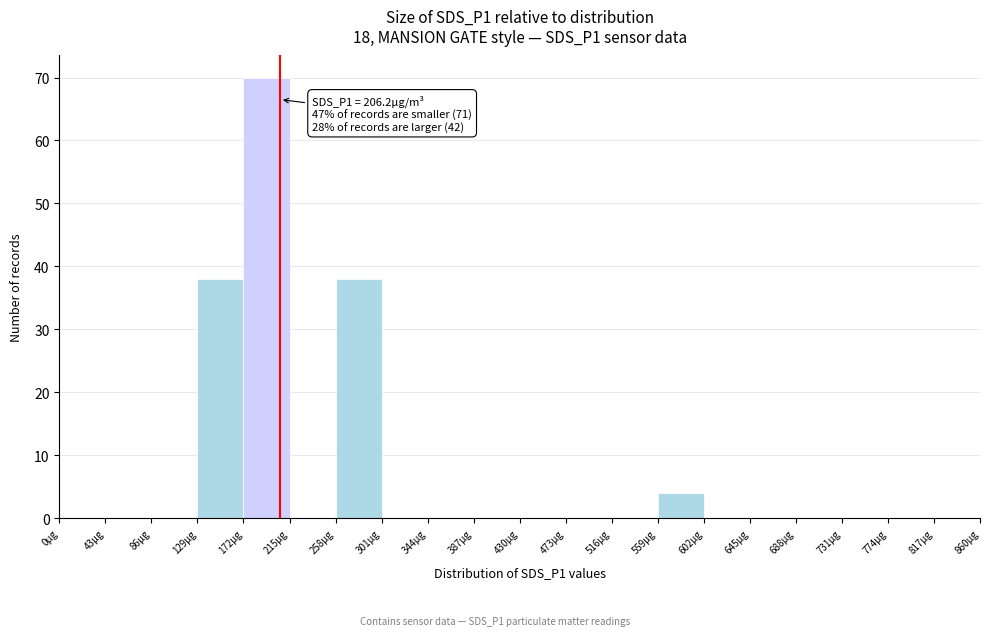

Over which range of the x-axis is the bar tallest?

172 to 215